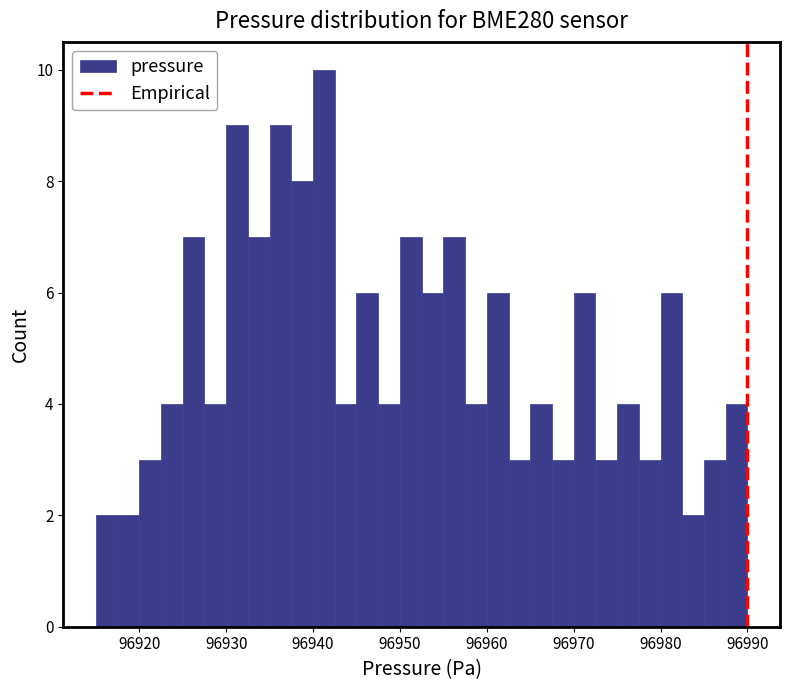

Read against the x-axis, roughly where is the centre of the tallest bar?

96941